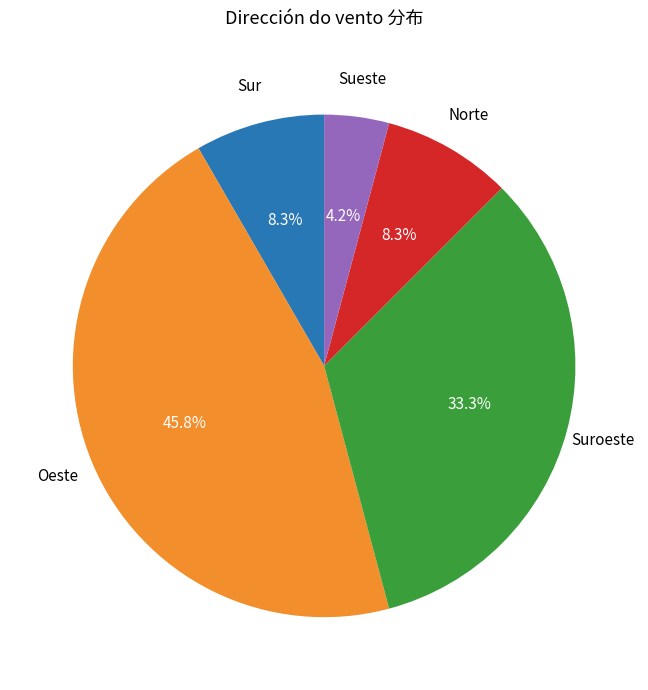

To the nearest percent, what percentage of the pie is Oeste?

46%